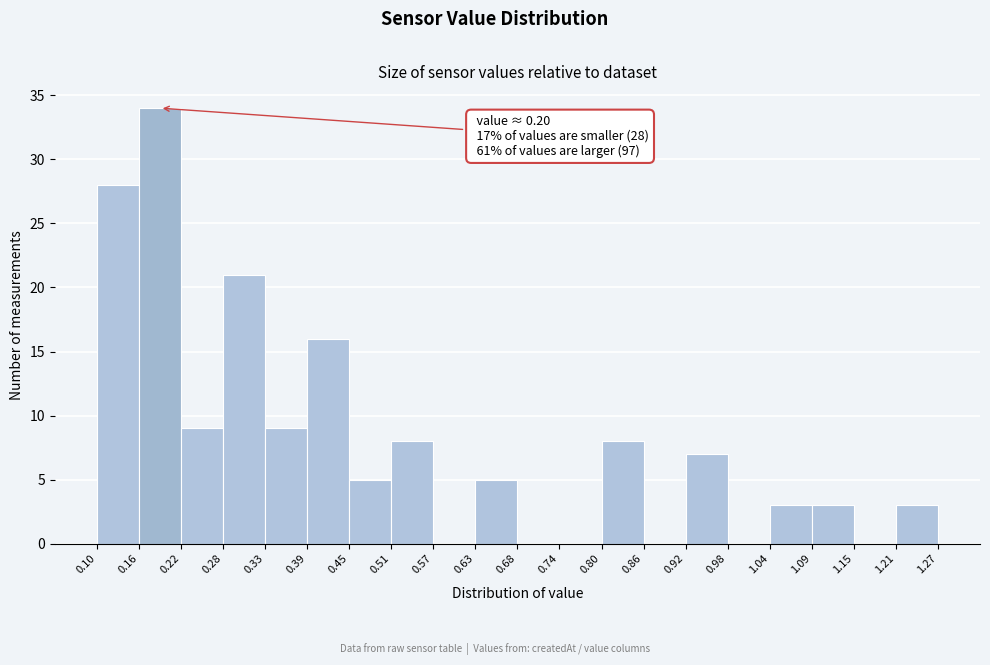

Which range on the x-axis has the tallest bar?

0.16 to 0.22